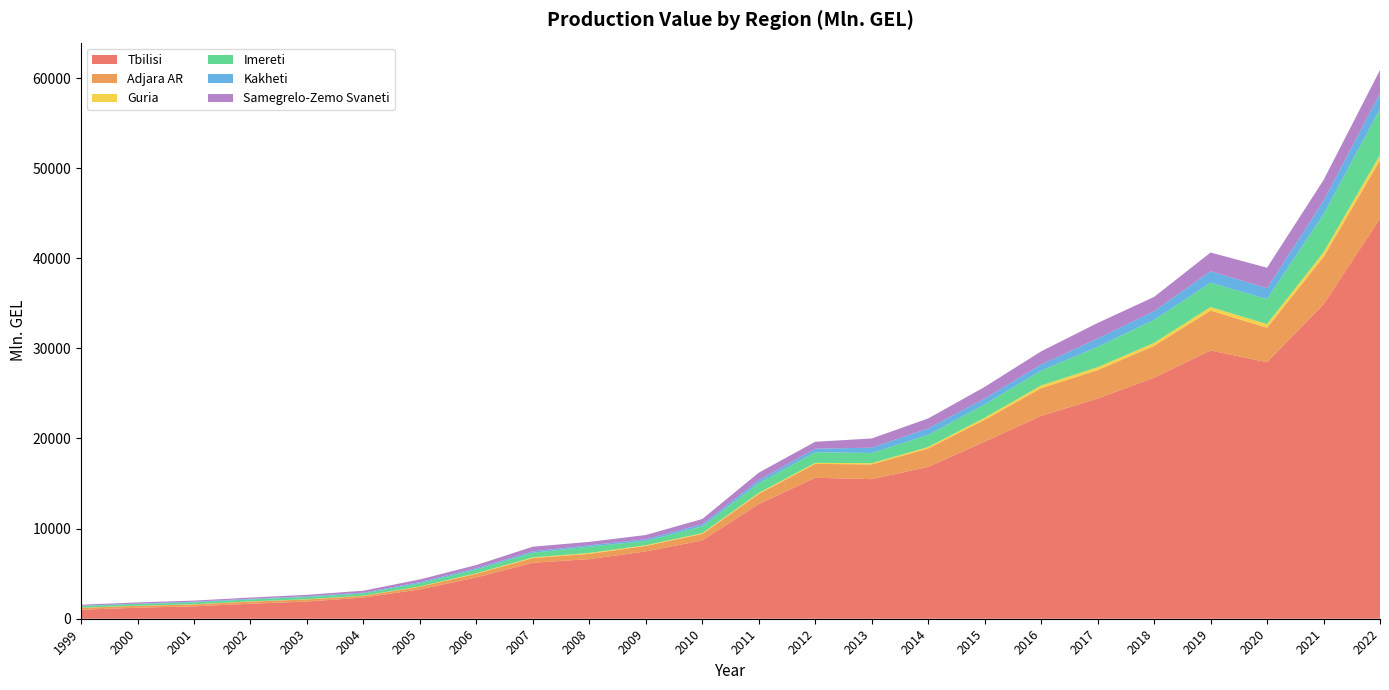

Reading left to right, what are all the values shown in this chart?

Tbilisi: 1999=997.2	2000=1223.5	2001=1377.4	2002=1664.4	2003=1908.3	2004=2349.2	2005=3255.5	2006=4583.6	2007=6212.8	2008=6615.7	2009=7467.6	2010=8691.5	2011=12718.8	2012=15643.8	2013=15488.3	2014=16844.6	2015=19648.9	2016=22504.4	2017=24429.4	2018=26747.0	2019=29768.8	2020=28464.7	2021=34882.1	2022=44408.4
Adjara AR: 1999=211.3	2000=209.1	2001=211.8	2002=241.5	2003=234.9	2004=189.6	2005=289.9	2006=405.3	2007=518.4	2008=584.4	2009=613.9	2010=714.6	2011=1125.2	2012=1541.4	2013=1635.8	2014=2043.4	2015=2426.3	2016=3079.6	2017=3155.0	2018=3532.9	2019=4426.1	2020=3828.1	2021=5258.3	2022=6482.3
Guria: 1999=17.5	2000=17.3	2001=20.1	2002=20.0	2003=19.6	2004=25.2	2005=36.4	2006=62.1	2007=79.2	2008=96.2	2009=74.6	2010=88.7	2011=115.0	2012=110.3	2013=134.3	2014=167.6	2015=219.6	2016=301.0	2017=324.2	2018=326.1	2019=388.7	2020=405.0	2021=508.6	2022=565.5
Imereti: 1999=193.6	2000=190.5	2001=206.3	2002=219.7	2003=256.1	2004=243.9	2005=357.2	2006=418.1	2007=512.7	2008=701.0	2009=479.5	2010=762.0	2011=1089.8	2012=1185.4	2013=1135.5	2014=1346.5	2015=1497.6	2016=1645.0	2017=2264.3	2018=2553.8	2019=2701.6	2020=2772.4	2021=4229.7	2022=5112.4
Kakheti: 1999=30.4	2000=34.7	2001=74.4	2002=67.1	2003=72.6	2004=81.2	2005=130.4	2006=138.9	2007=154.0	2008=152.1	2009=181.7	2010=226.3	2011=319.8	2012=389.1	2013=584.9	2014=717.1	2015=637.2	2016=681.9	2017=910.9	2018=972.4	2019=1269.7	2020=1206.0	2021=1493.9	2022=1729.4
Samegrelo-Zemo Svaneti: 1999=107.1	2000=134.8	2001=122.6	2002=137.9	2003=160.9	2004=222.1	2005=294.0	2006=352.2	2007=516.9	2008=379.0	2009=473.7	2010=580.5	2011=836.2	2012=766.0	2013=1023.0	2014=1105.6	2015=1292.3	2016=1456.4	2017=1732.2	2018=1578.0	2019=2079.7	2020=2273.3	2021=2301.3	2022=2583.1